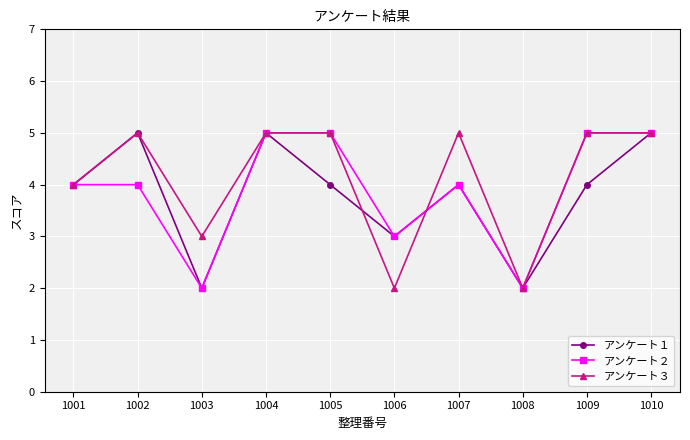

Does the chart display data point markers on the line(s)?

Yes